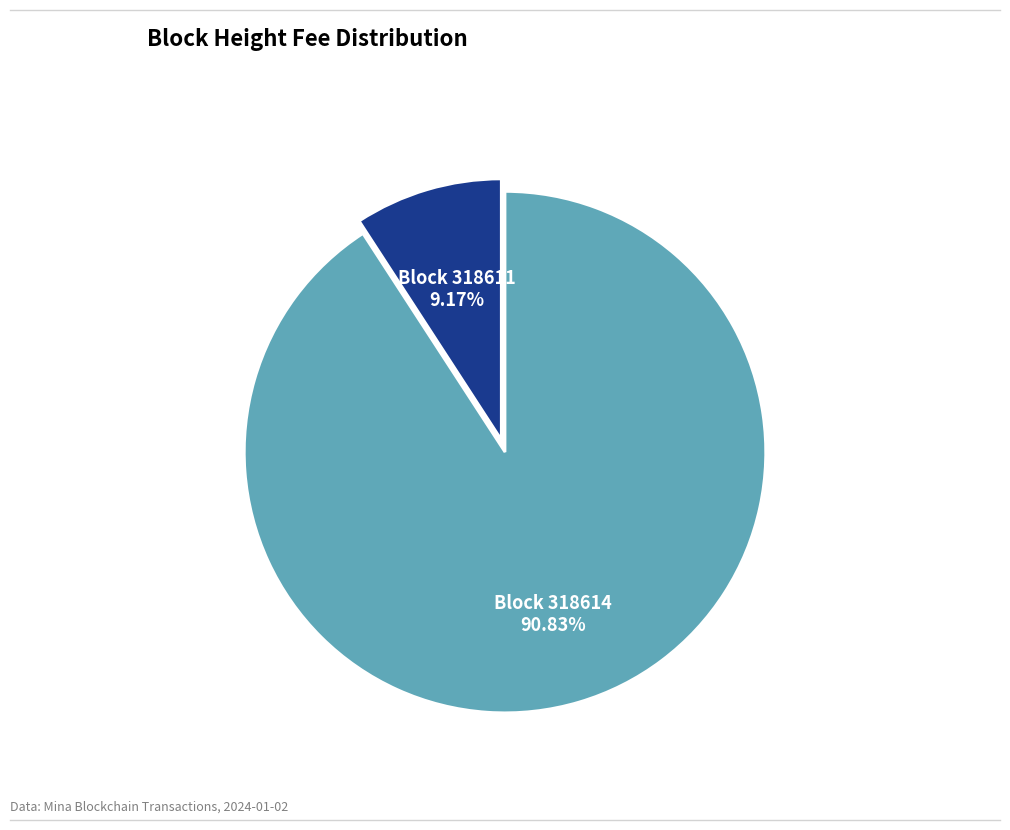

To the nearest percent, what is the average slice percentage?

50%